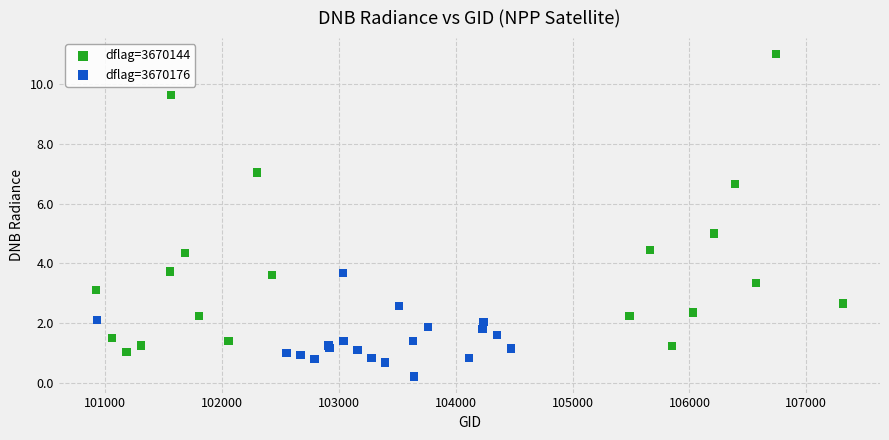

What are all the series names shown in the legend?

dflag=3670144, dflag=3670176